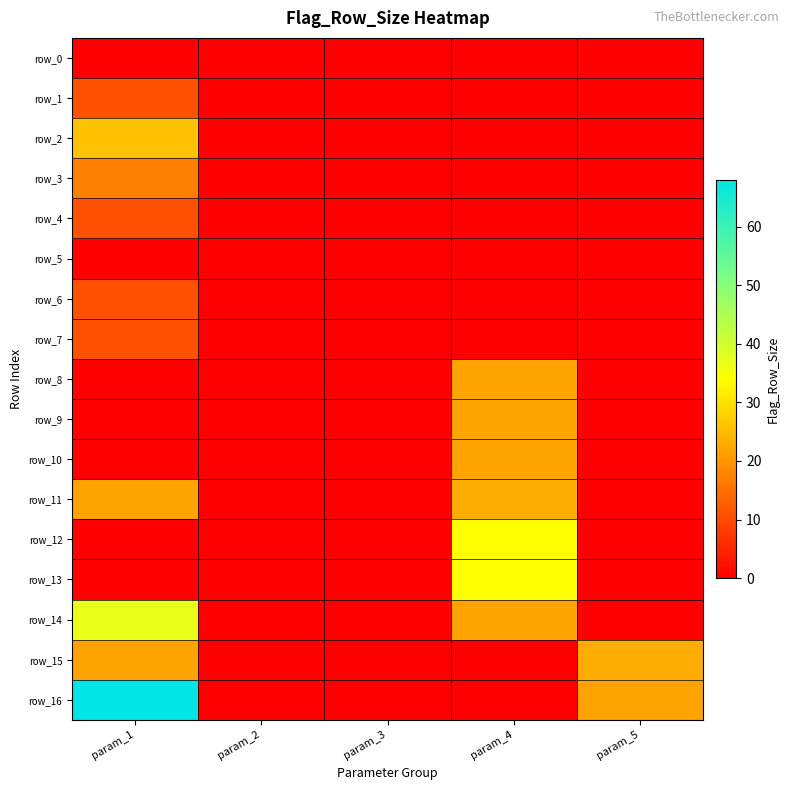

At how many categories does at least one series exceed 18?

3